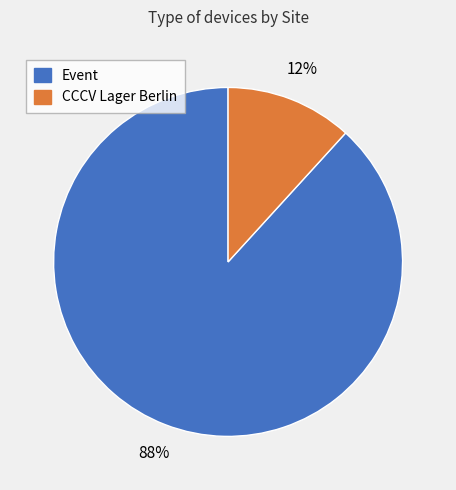

To the nearest percent, what is the difference between the largest and smallest slice percentages?

76%